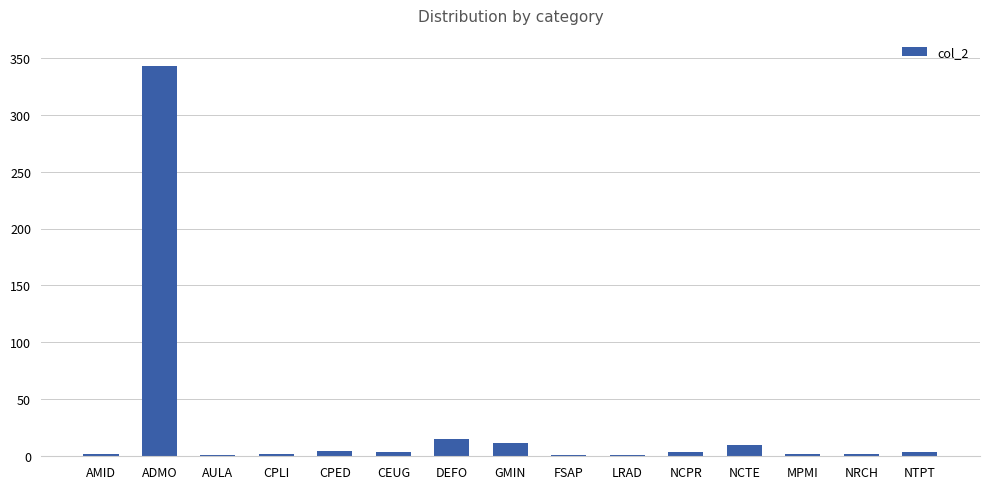

What is the difference between the values at MPMI and FSAP?

1